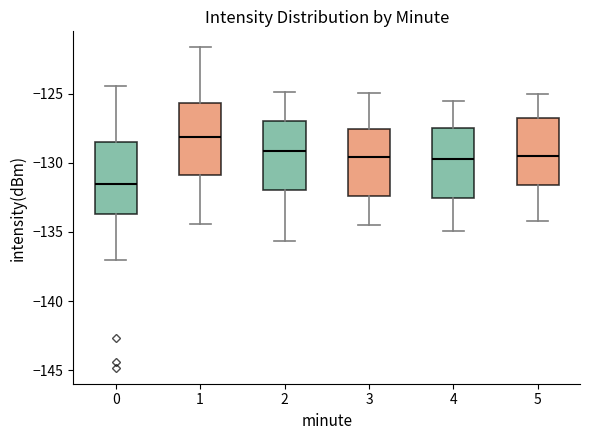

Reading left to right, read every box against the y-axis: the position of its median line, the range the box covers, and the ends of its whiskers. The values are not printed on the chart, so give them approximately, as read against the axis.

0: median -131.5, box -133.5 to -128.5, whiskers -137.0 to -124.5
1: median -128.0, box -131.0 to -125.5, whiskers -134.5 to -121.5
2: median -129.0, box -132.0 to -127.0, whiskers -135.5 to -125.0
3: median -129.5, box -132.5 to -127.5, whiskers -134.5 to -125.0
4: median -129.5, box -132.5 to -127.5, whiskers -135.0 to -125.5
5: median -129.5, box -131.5 to -127.0, whiskers -134.0 to -125.0